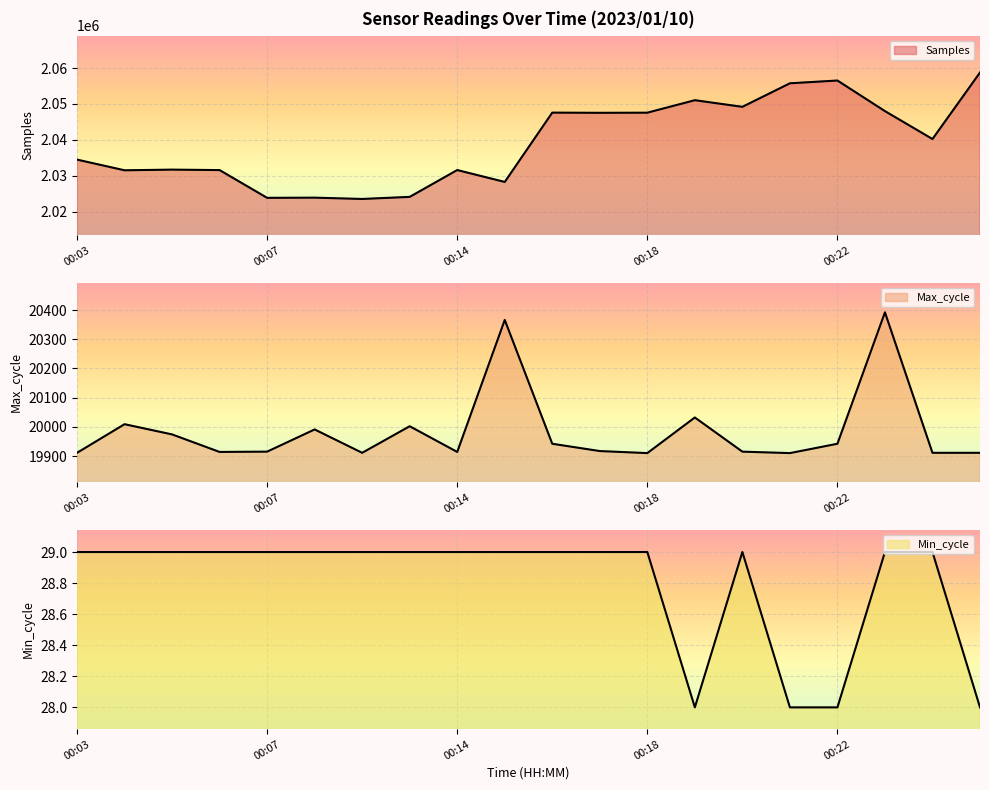

Which label corresponds to the smallest value in the chart?

00:19